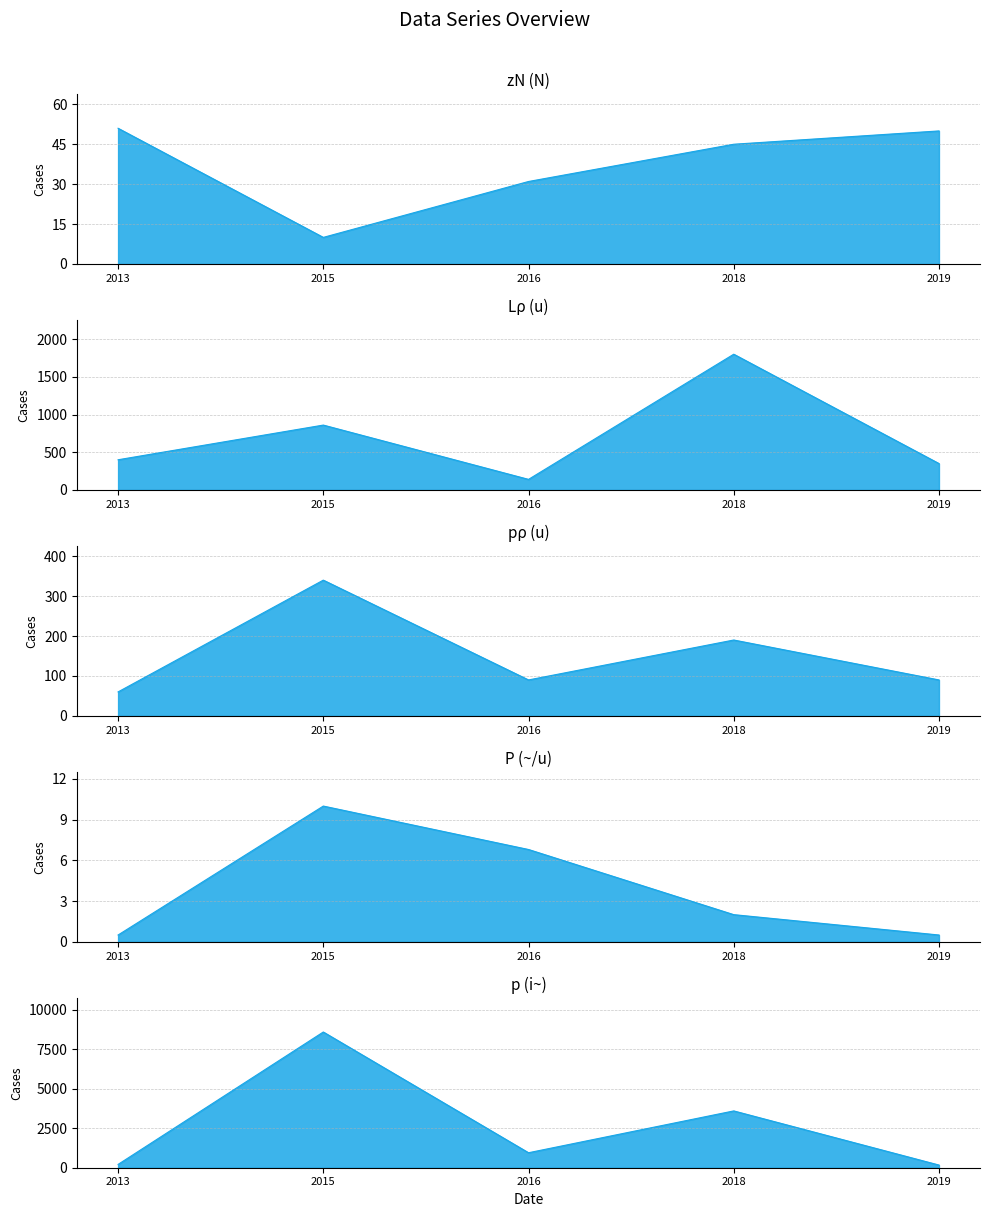

What value does the p (i~) series have at 2015?

8600.0